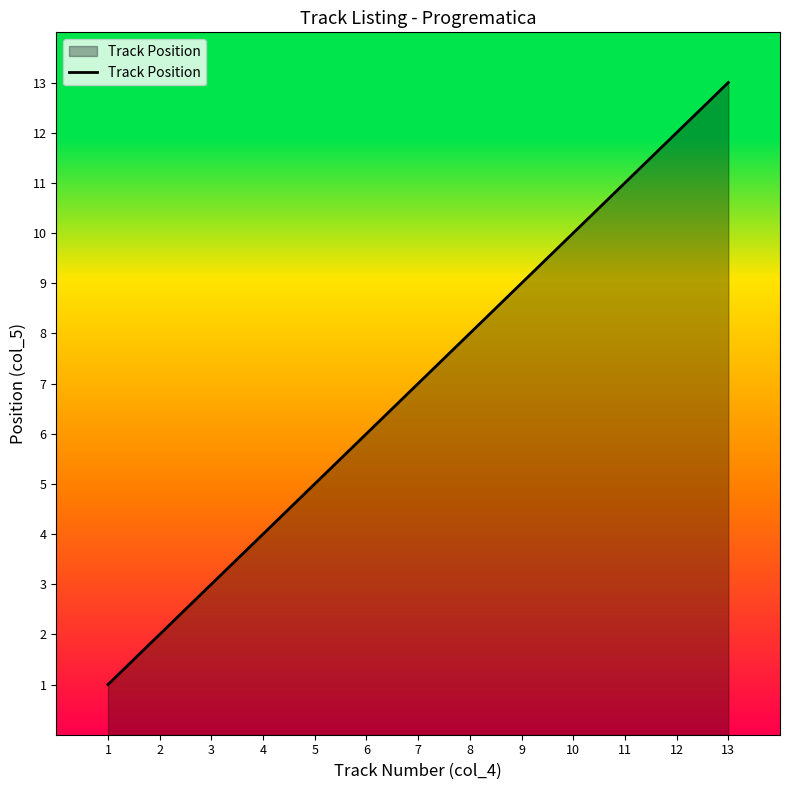

Reading right to left, what are all the values shown in this chart?

13	12	11	10	9	8	7	6	5	4	3	2	1